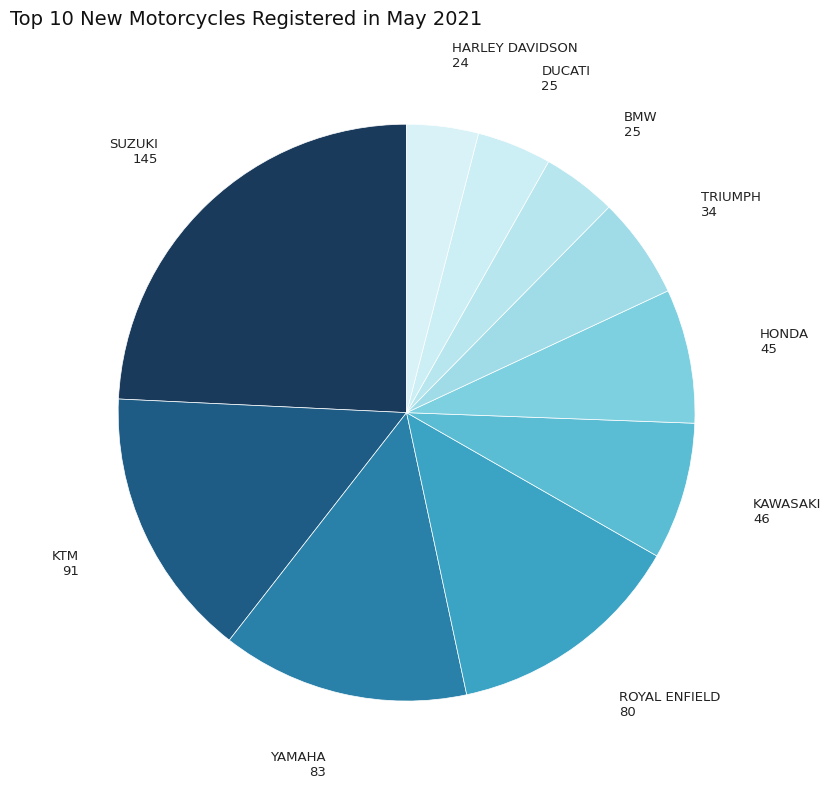

Do YAMAHA and SUZUKI together represent more than half of the pie?

No